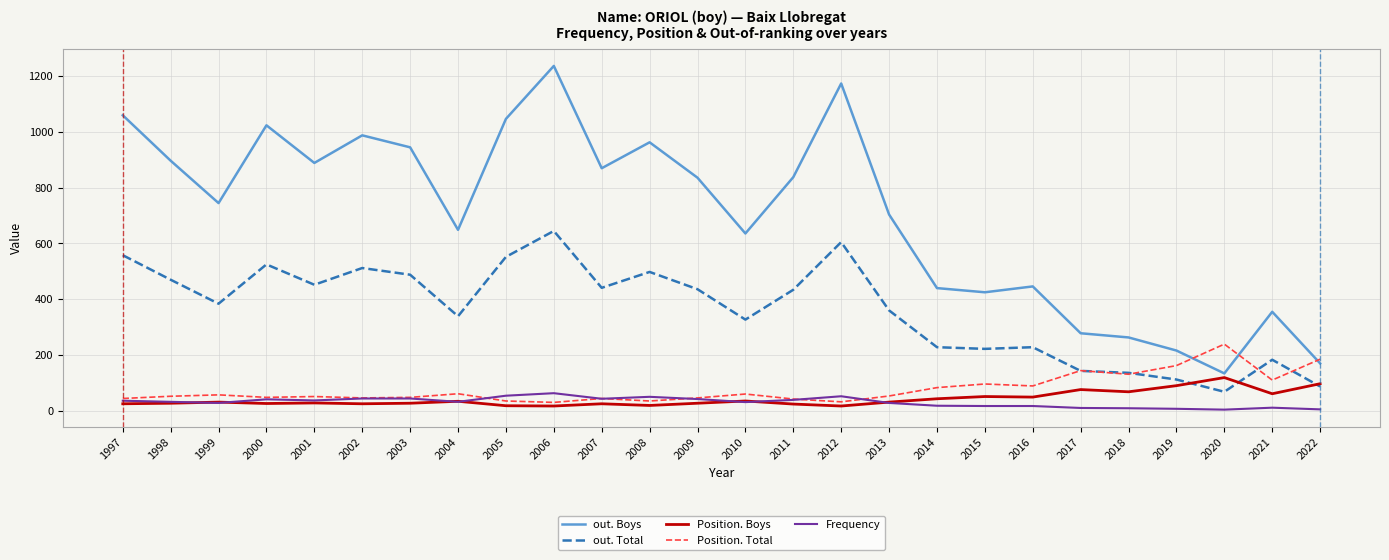

What are all the series names shown in the legend?

out. Boys, out. Total, Position. Boys, Position. Total, Frequency